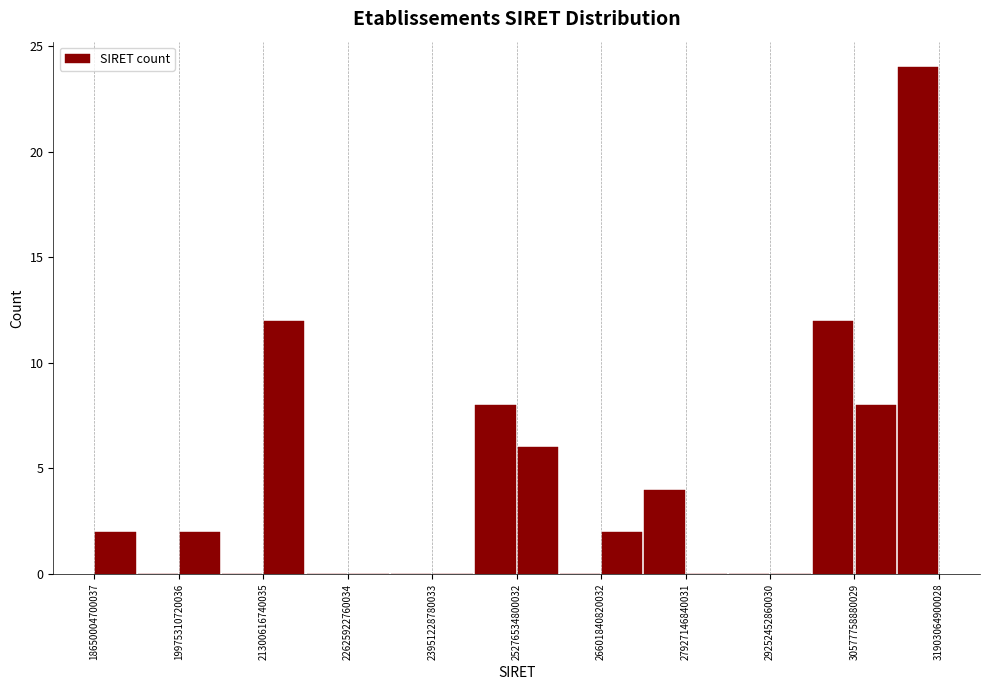

Around what value on the x-axis is the tallest bar? Give the approximate position of its centre, as read against the axis.

31600000000000